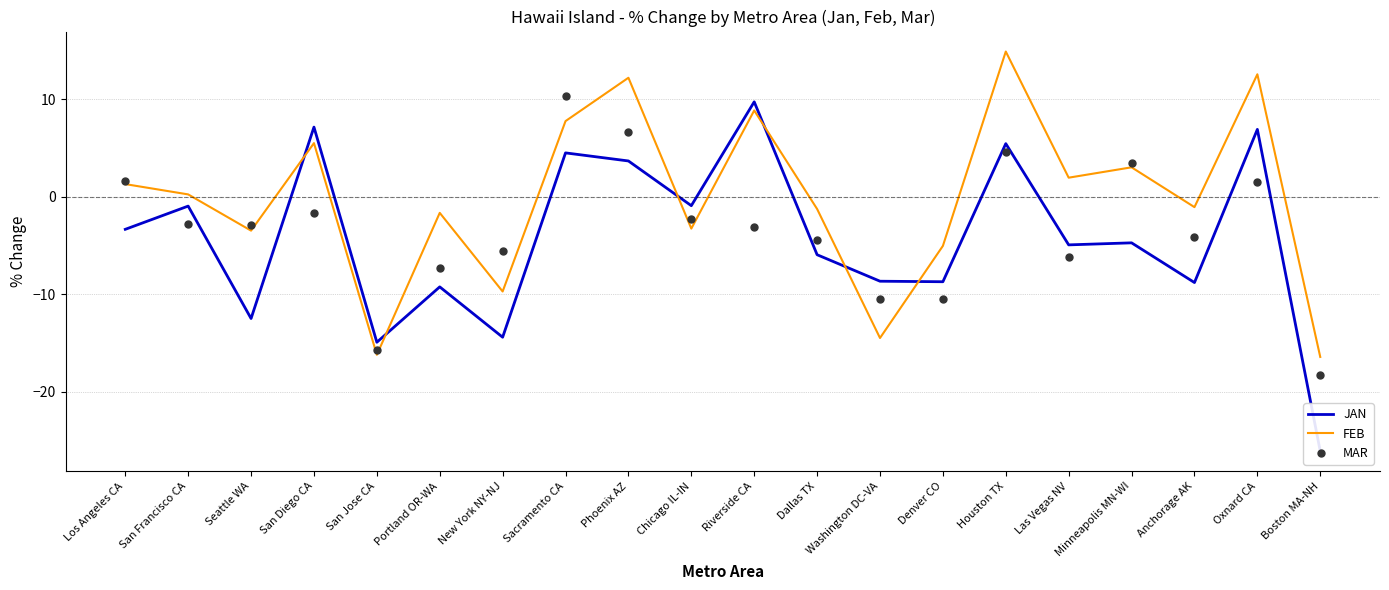

Which label corresponds to the largest value in the chart?

Houston TX